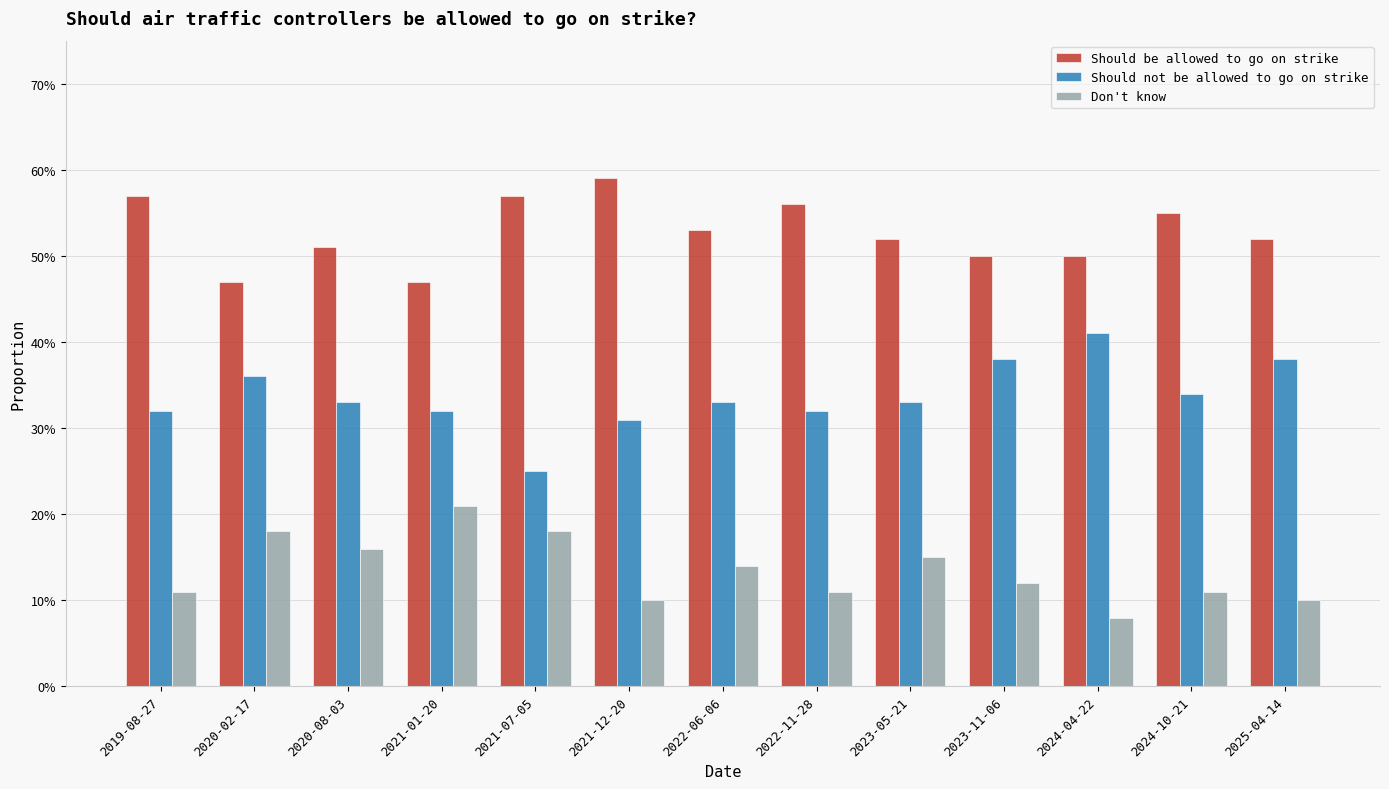

Rank the series at 2021-07-05 from highest to lowest value.

Should be allowed to go on strike, Should not be allowed to go on strike, Don't know